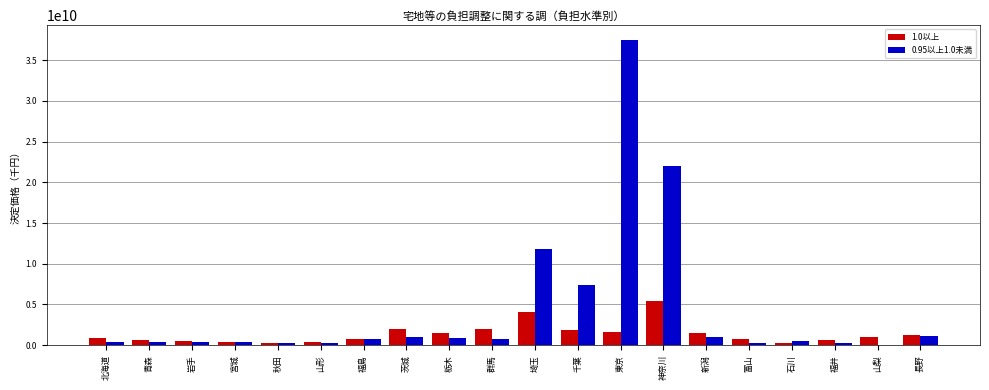

Which series has the largest total across all categories?

0.95以上1.0未満